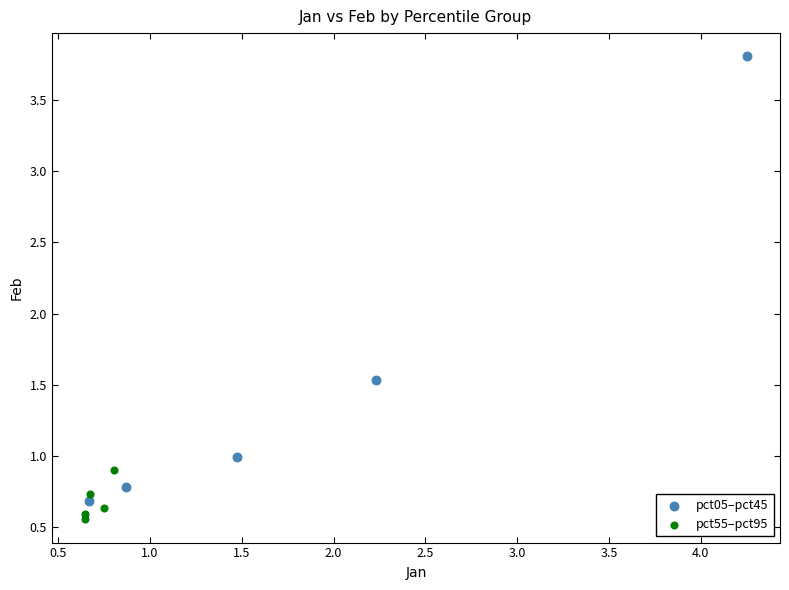

Which series has the largest Y range (max minus min)?

pct05–pct45